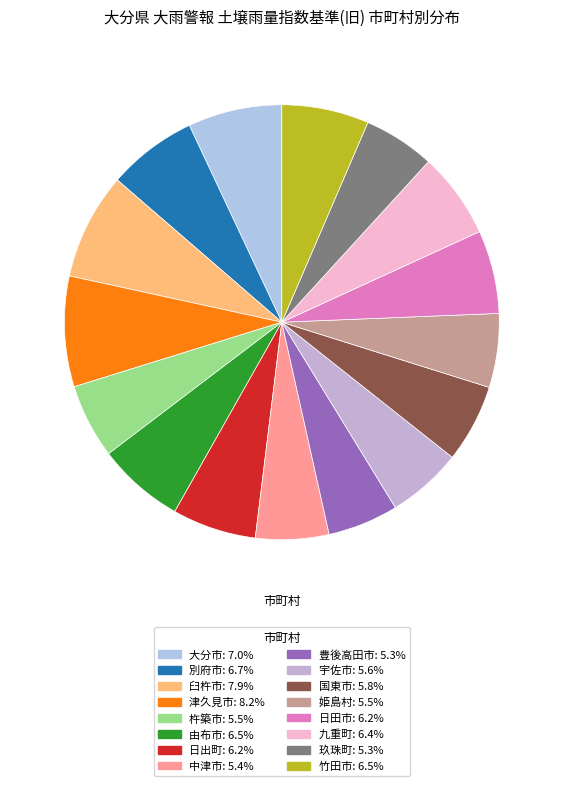

To the nearest percent, what portion does 臼杵市 represent?

8%